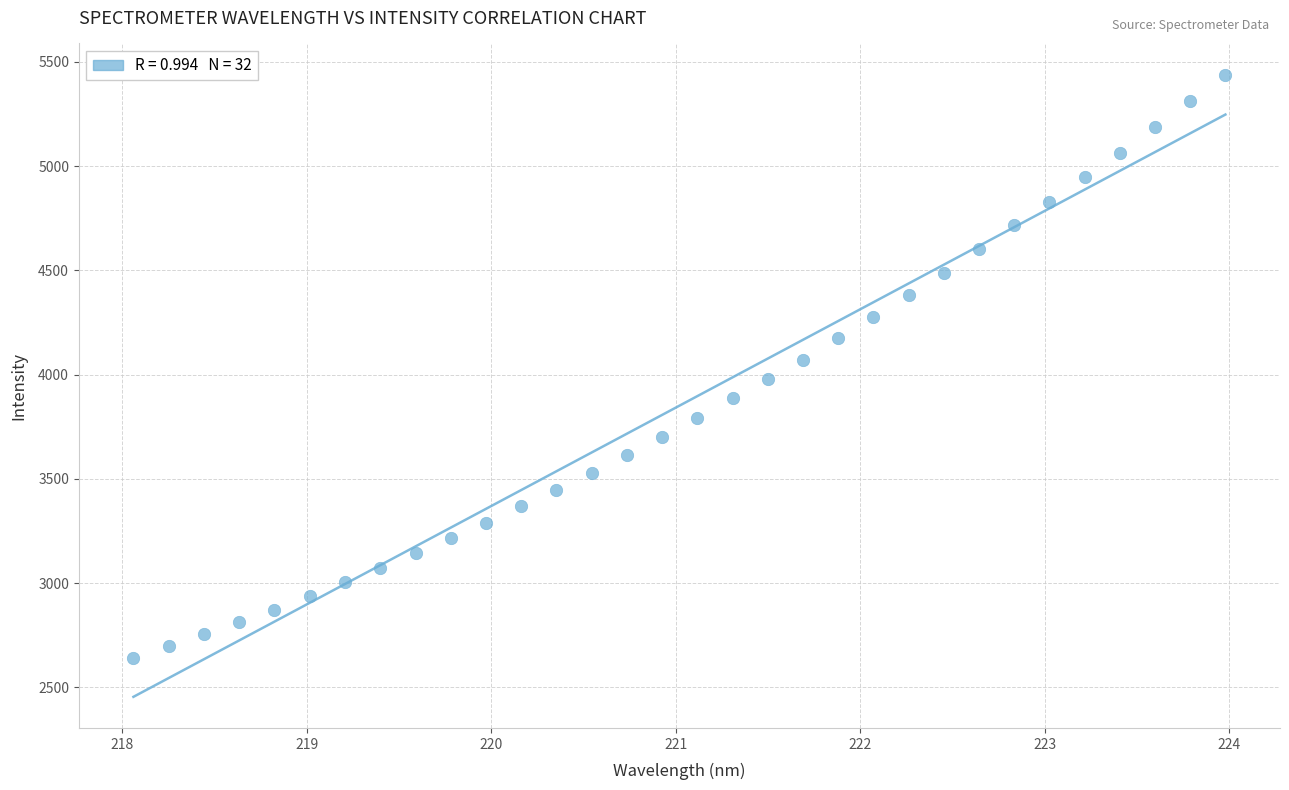

What is the range of X values (max minus min)?

5.9